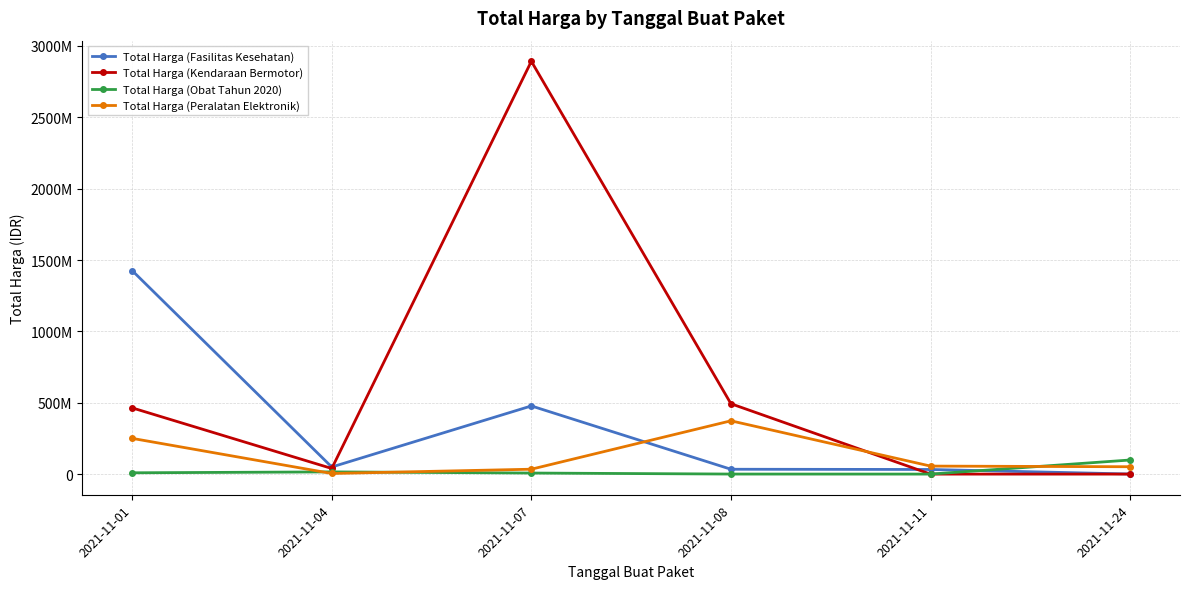

Which series changed the most between 2021-11-01 and 2021-11-04?

Total Harga (Fasilitas Kesehatan)